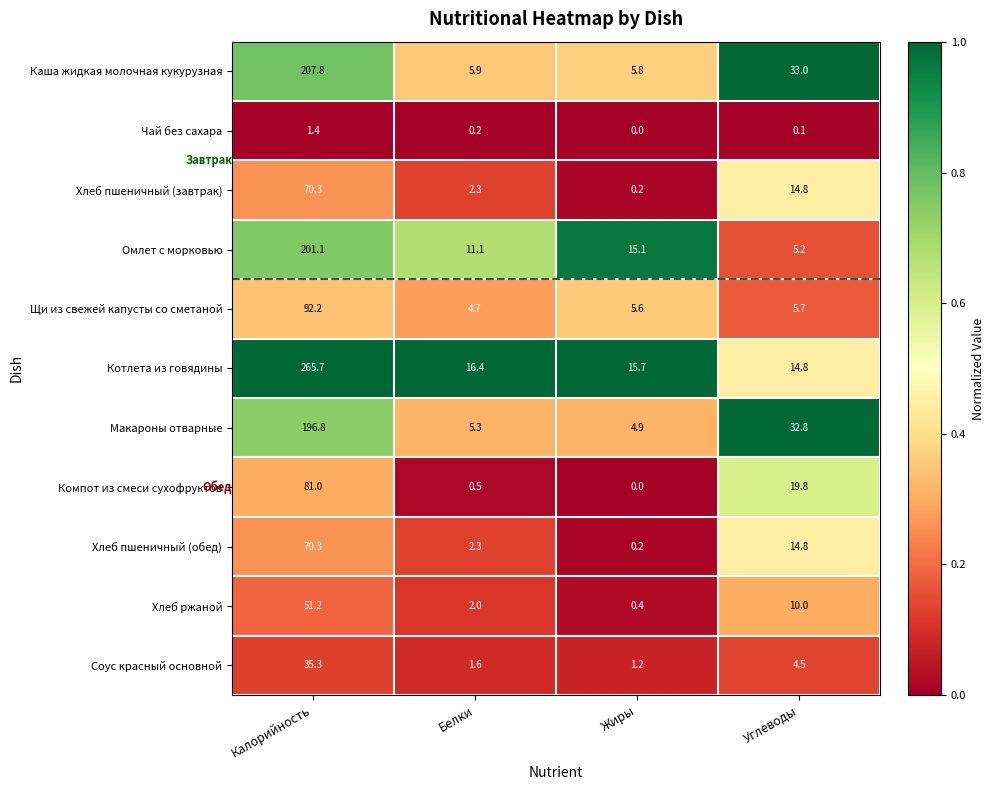

What is the difference between the highest and lowest values at Белки?

16.2